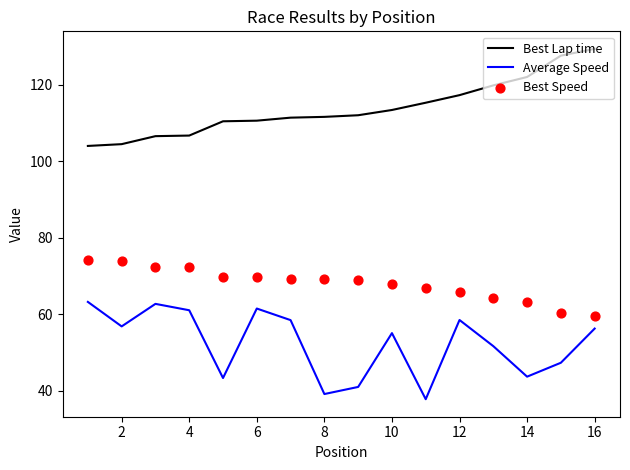

True or false: Best Lap time has a value of 160.3 at 6.

False